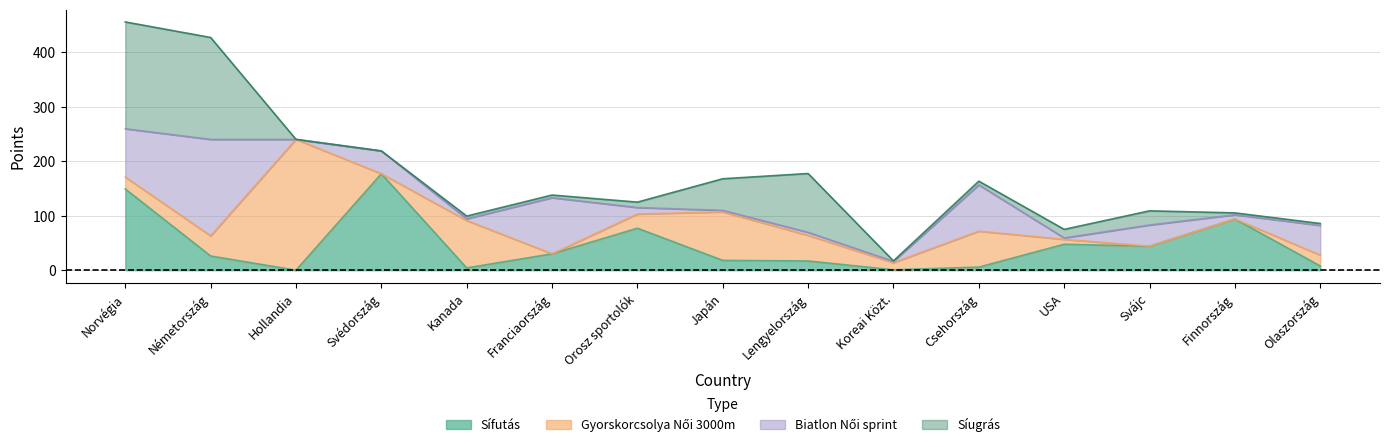

True or false: Gyorskorcsolya Női 3000m has a value of 0.0 at Finnország.

True